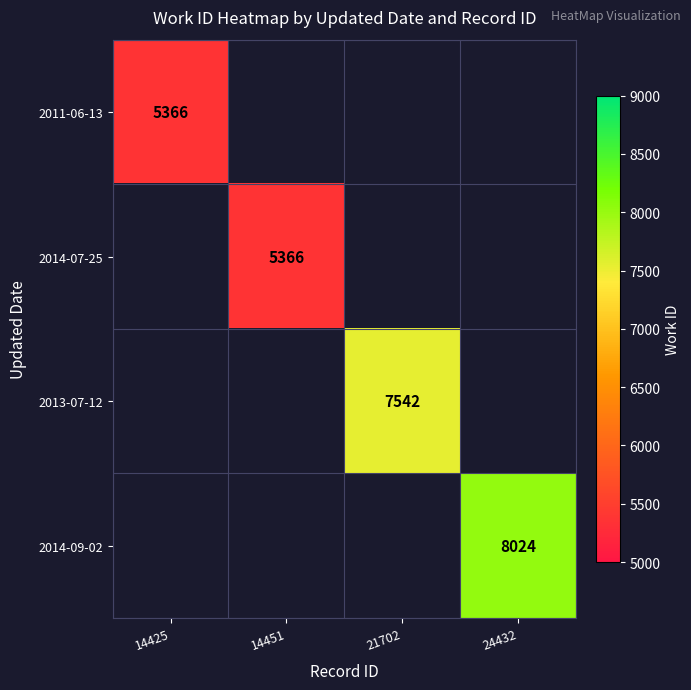

Between 14451 and 14425, which is larger?

14425